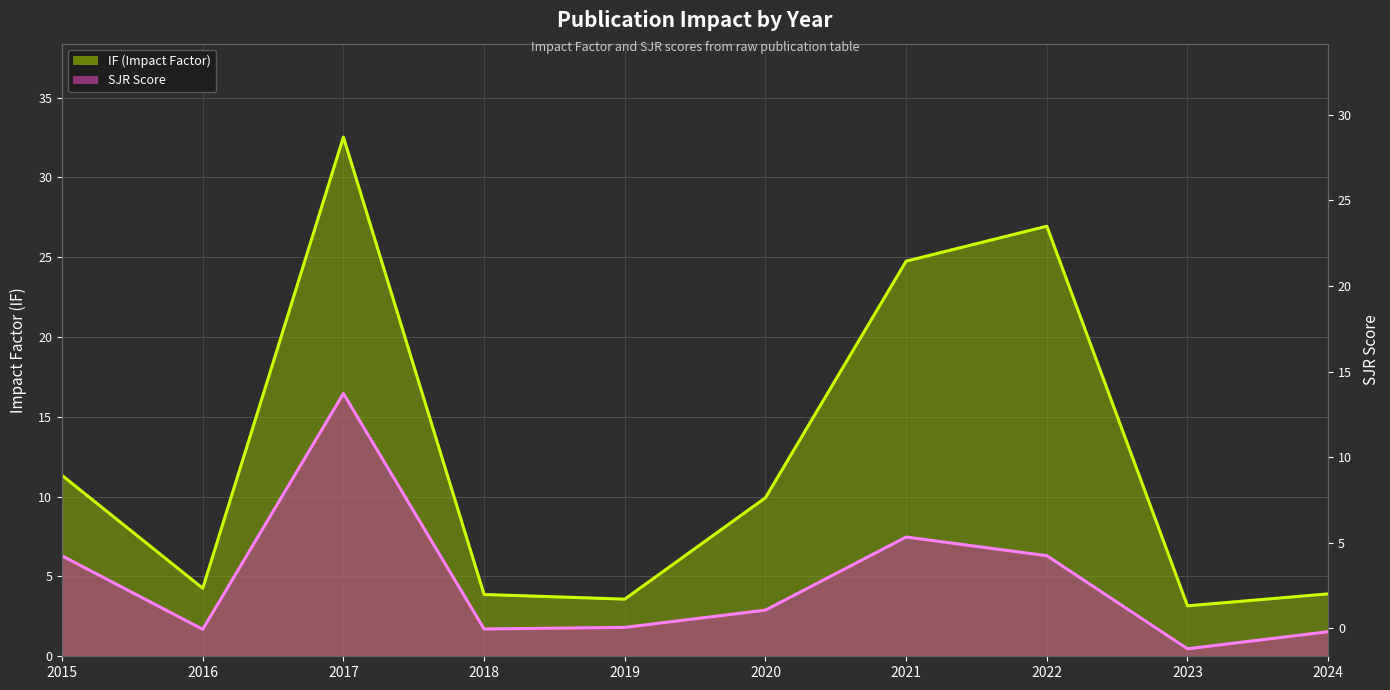

At which category does SJR reach its first local valley?

2016